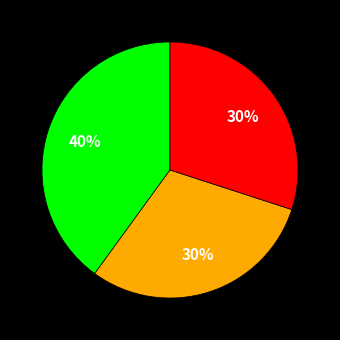

Is there a majority slice in this chart?

No